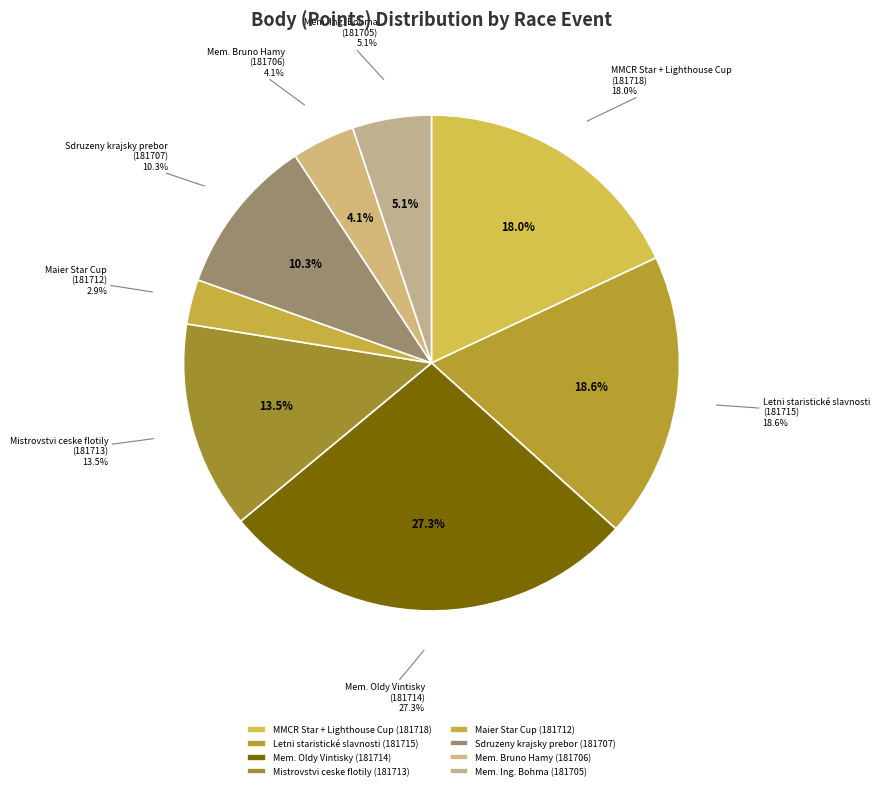

Does any single category account for the majority?

No